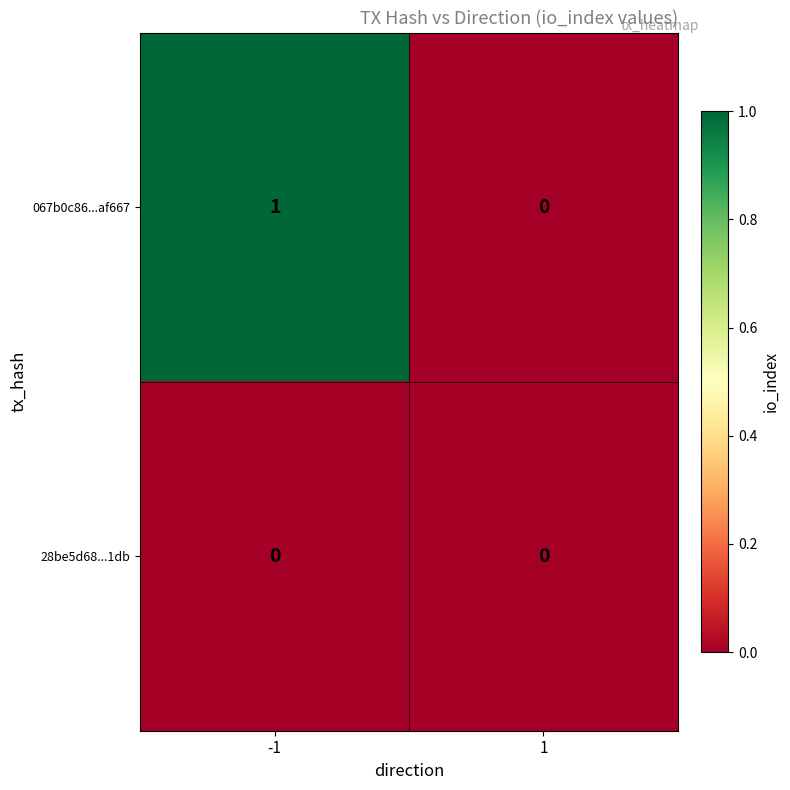

Reading left to right, extract all data points from this chart.

067b0c86...af667: -1=1	1=0
28be5d68...1db: -1=0	1=0